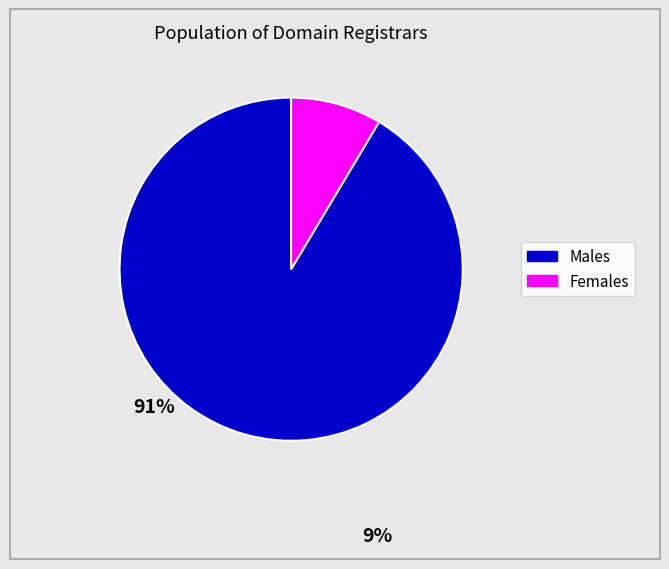

Does any single category account for the majority?

Yes